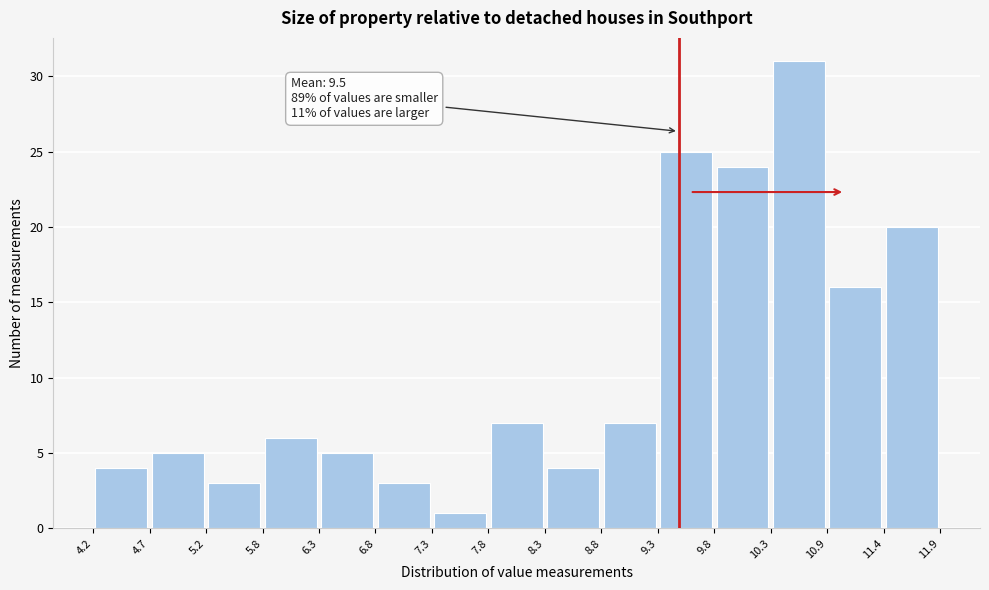

Which range on the x-axis has the tallest bar?

10.3 to 10.9